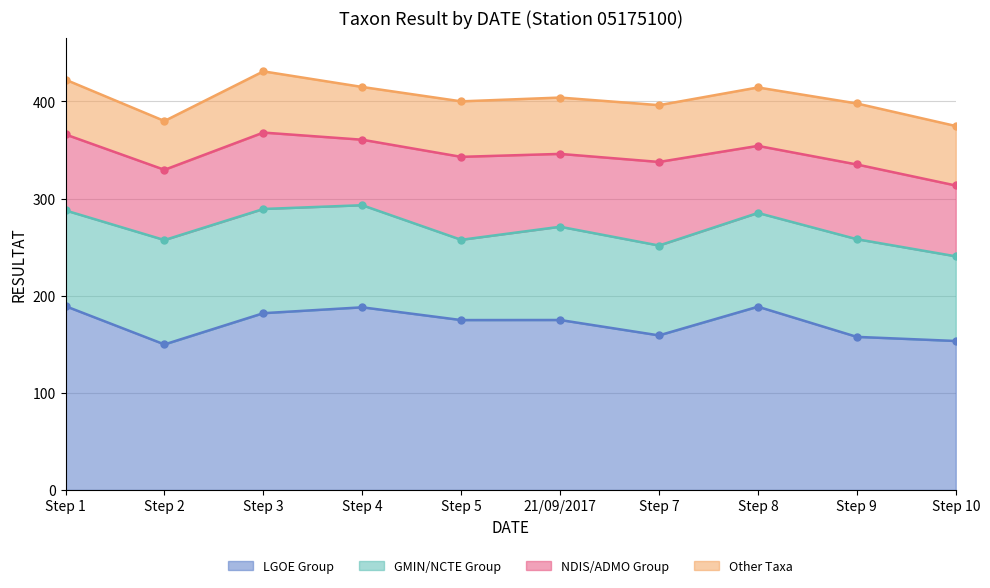

True or false: LGOE Group and NDIS/ADMO Group cross at least once.

False